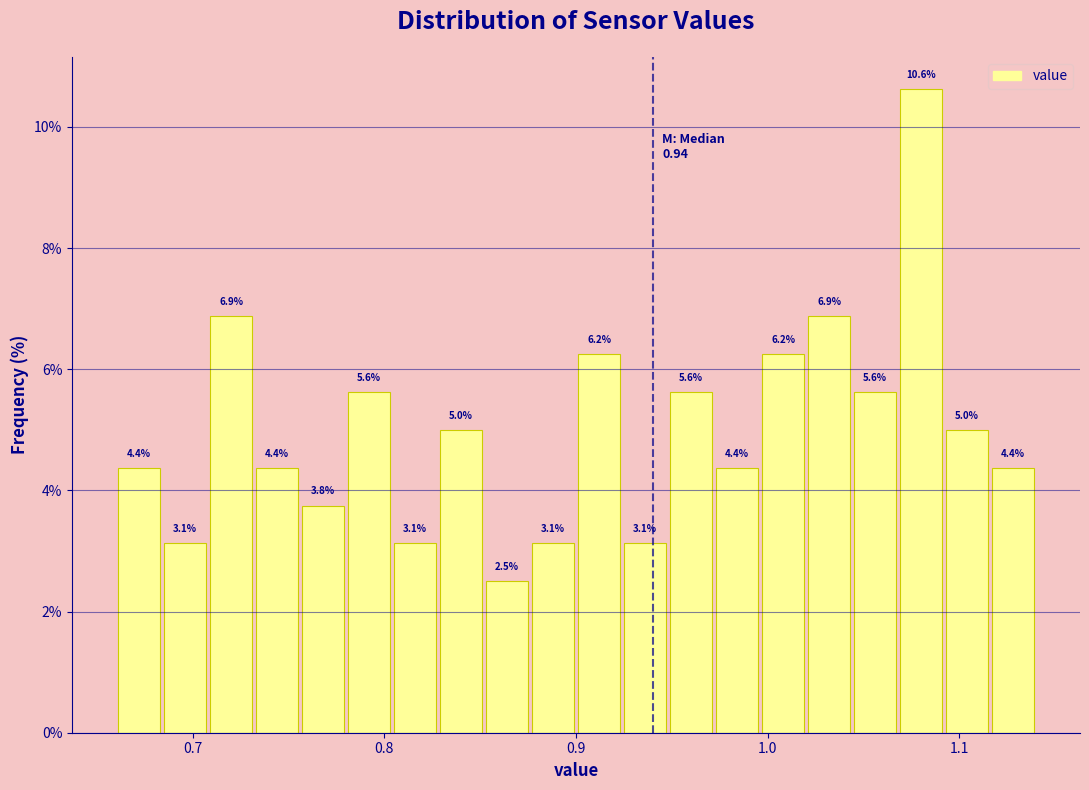

Read against the x-axis, roughly where is the centre of the tallest bar?

1.08